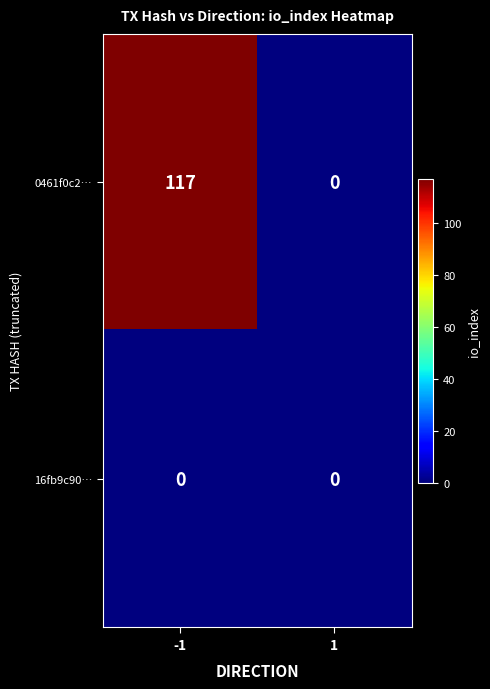

What is the greatest value displayed?

117